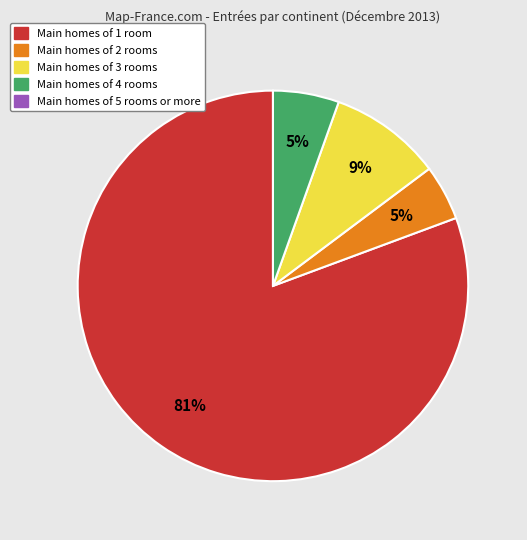

Does any single category account for the majority?

Yes